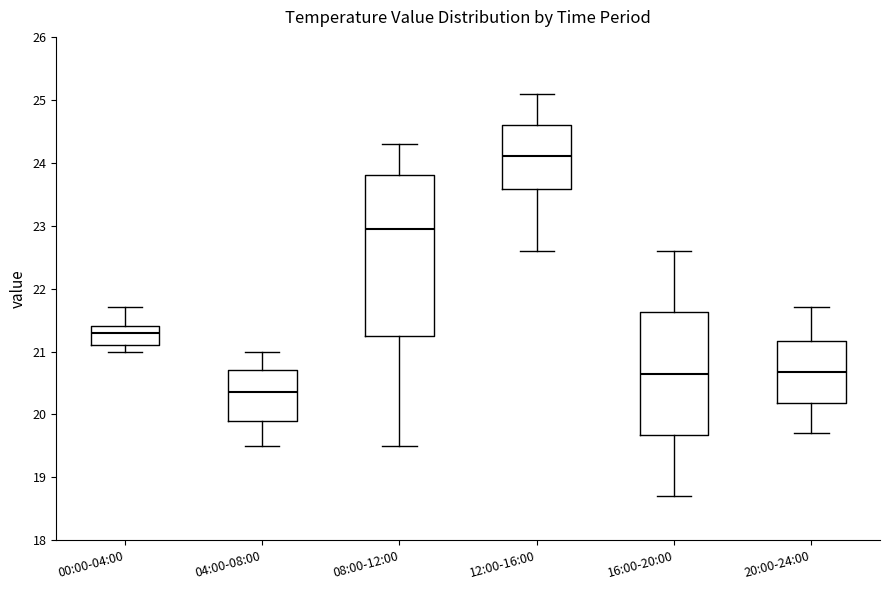

Reading left to right, transcribe this box plot: for each box, give where its median line is, the range the box spans, and where its two whiskers end, as read against the y-axis. The values are not printed on the chart, so give them approximately, as read against the axis.

00:00-04:00: median 21.3, box 21.1 to 21.4, whiskers 21.0 to 21.7
04:00-08:00: median 20.4, box 19.9 to 20.7, whiskers 19.5 to 21.0
08:00-12:00: median 23.0, box 21.3 to 23.8, whiskers 19.5 to 24.3
12:00-16:00: median 24.1, box 23.6 to 24.6, whiskers 22.6 to 25.1
16:00-20:00: median 20.7, box 19.7 to 21.6, whiskers 18.7 to 22.6
20:00-24:00: median 20.7, box 20.2 to 21.2, whiskers 19.7 to 21.7